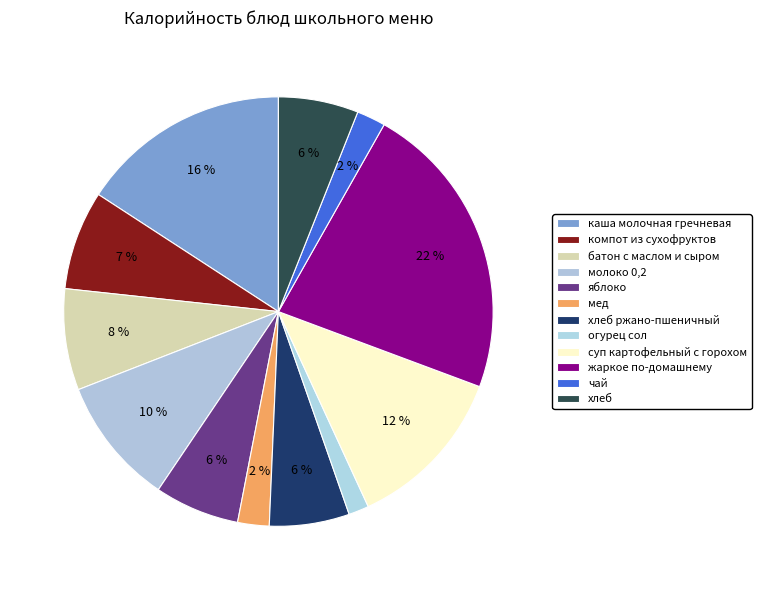

The компот из сухофруктов slice represents 15% of the pie. True or false?

False